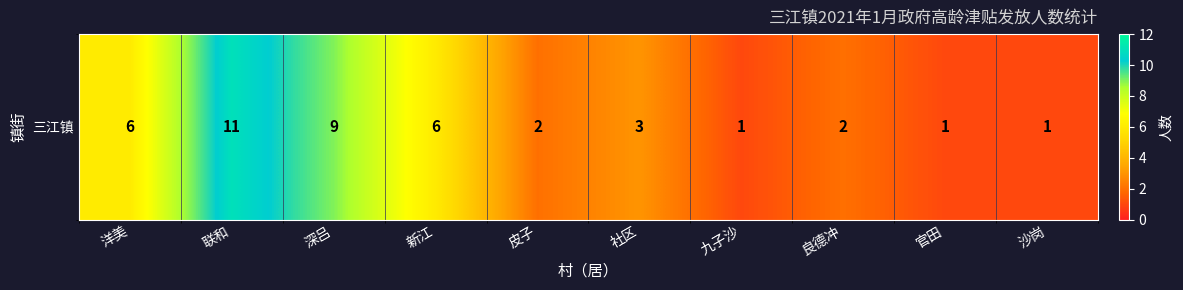

Is it true that the value at 良德冲 is 2?

True